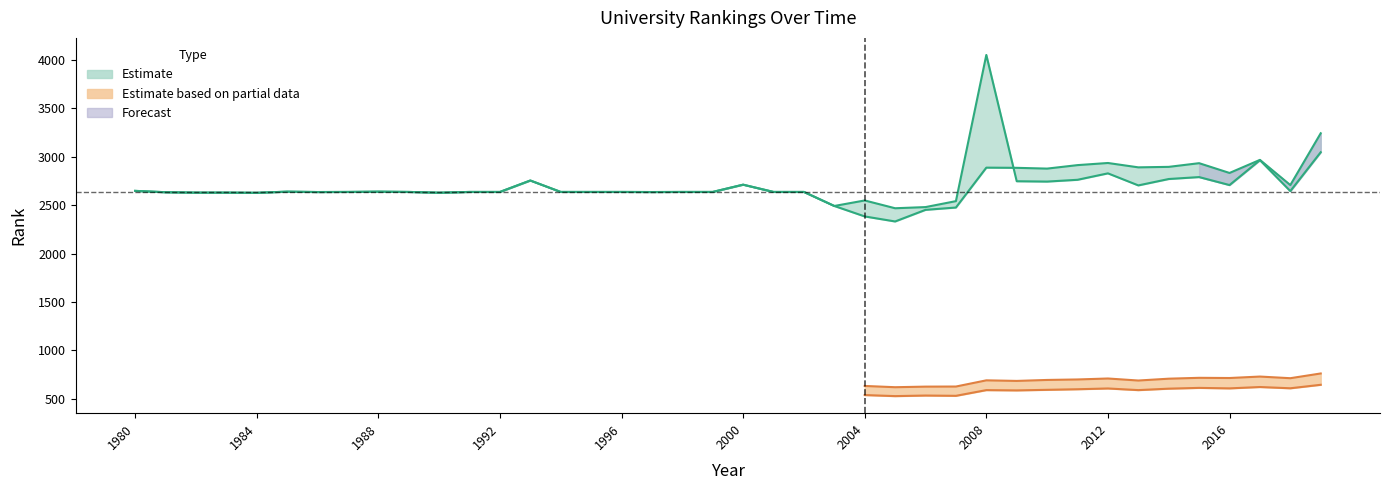

What is the difference between the second highest and minimum values in the historical rank series?

578.5